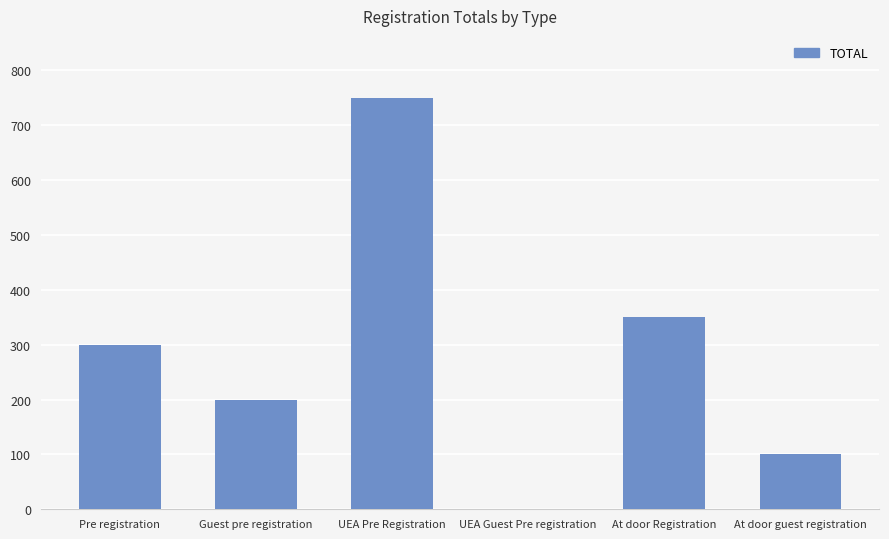

What is the change in value from Pre registration to At door guest registration?

-200